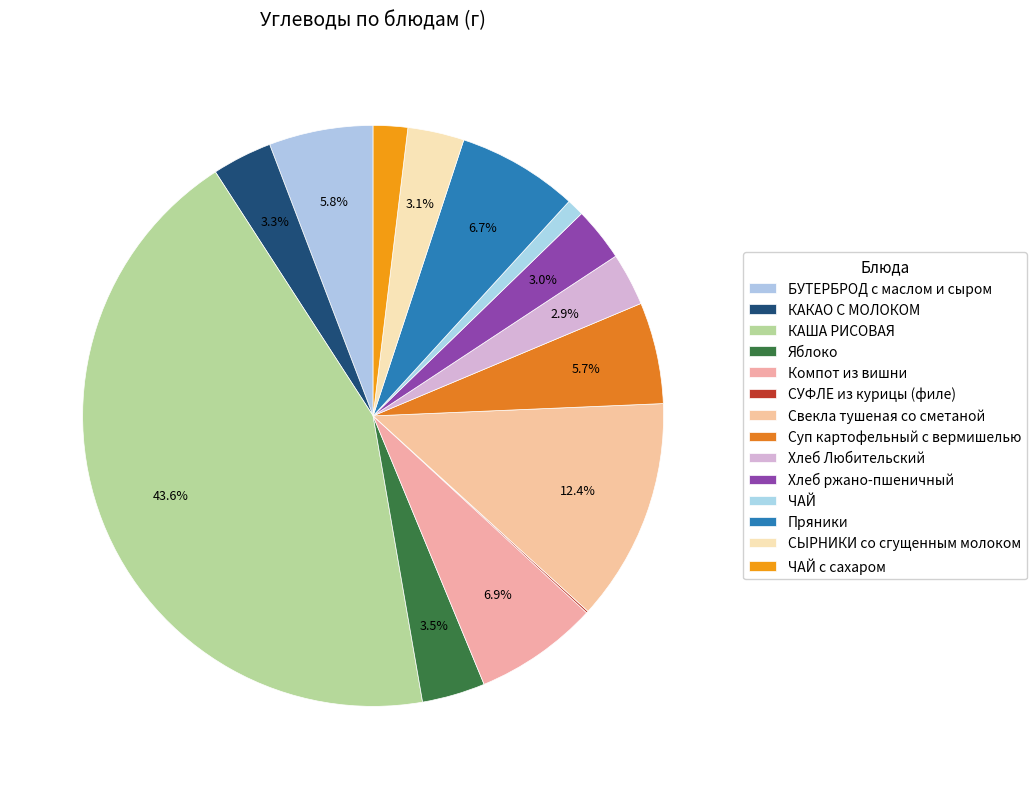

What percentage is the Свекла тушеная со сметаной slice, to the nearest percent?

12%